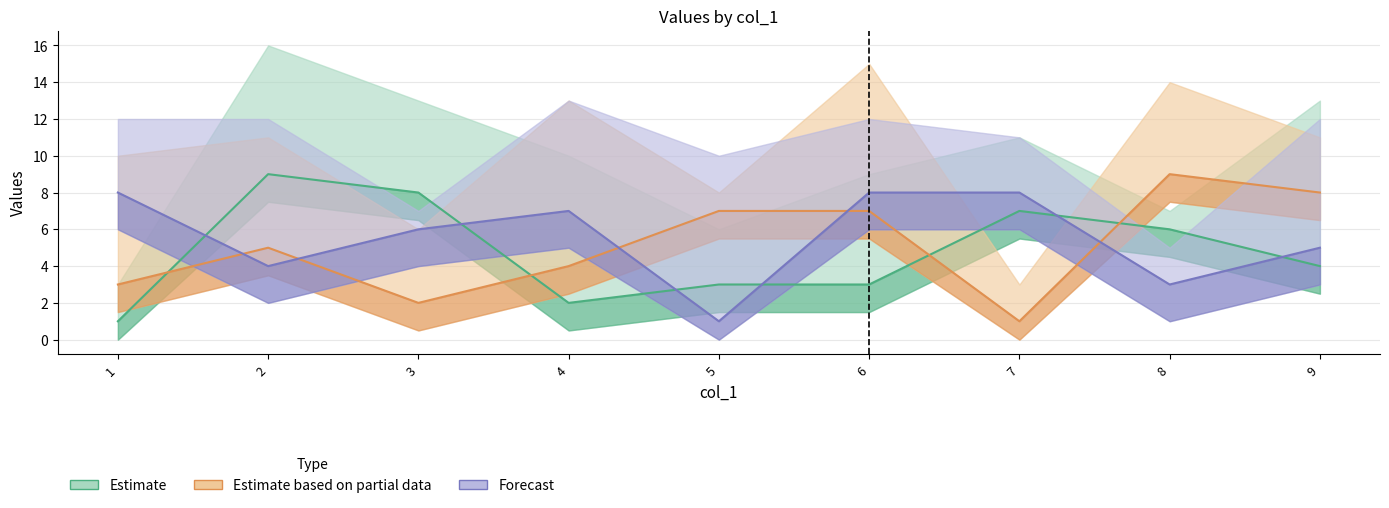

What is the sum of the col_4 values at 3 and 2?

17